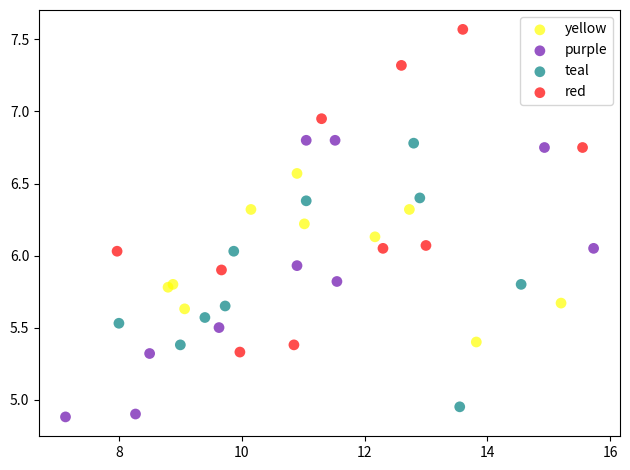

Which series reaches the maximum Y coordinate?

red